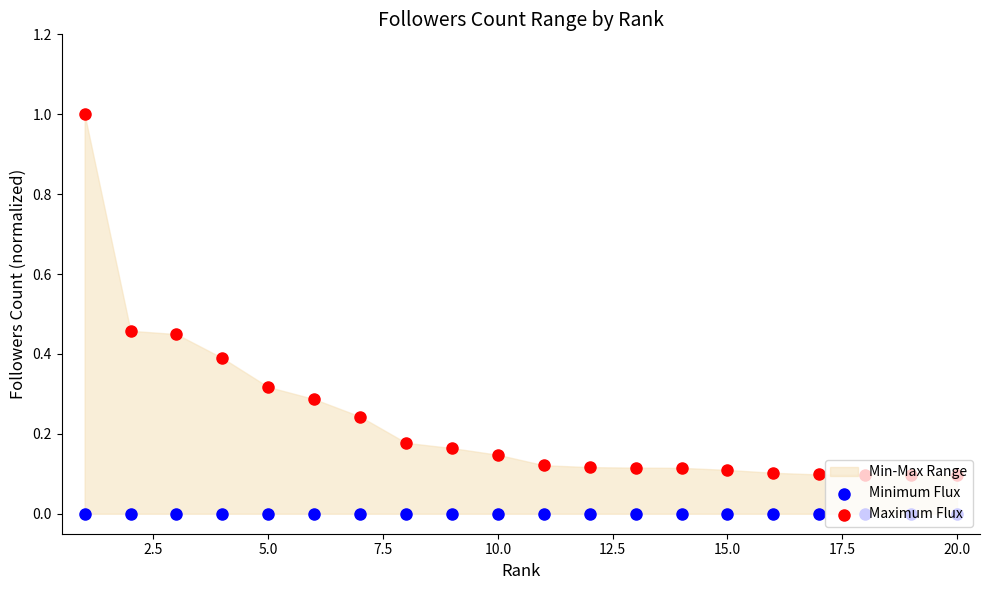

Which series has the largest Y range (max minus min)?

Maximum Flux